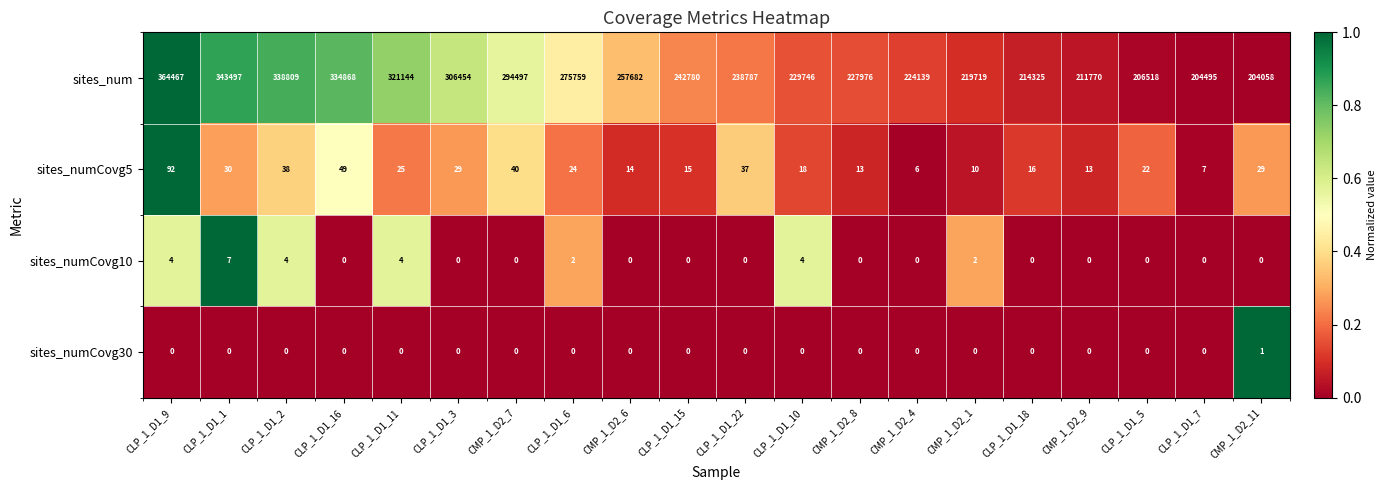

The sites_numCovg5 series shows 71 at CMP_1_D2_7. True or false?

False